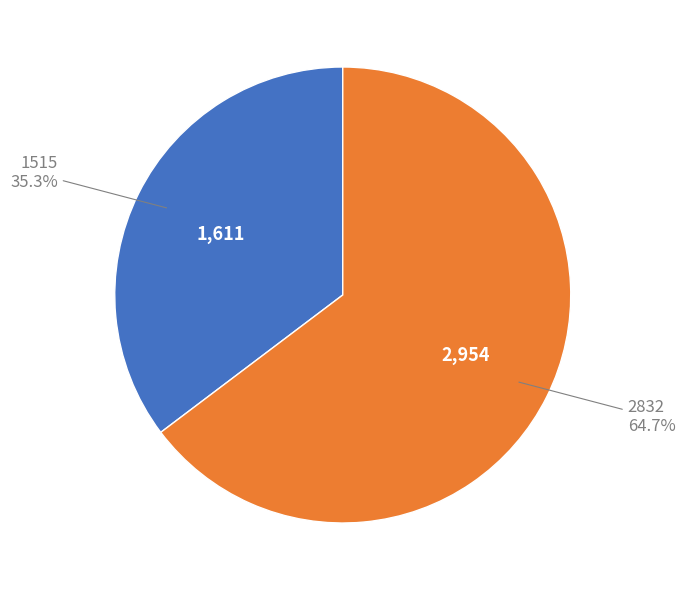

Count the number of slices in the pie.

2